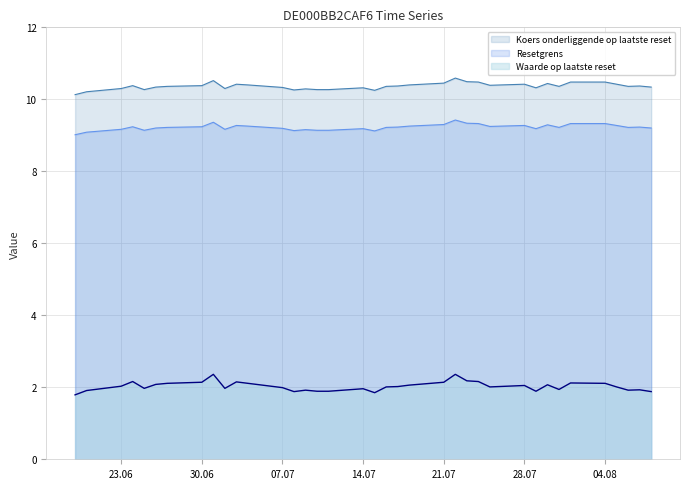

List the series in order of their peak value, lowest first.

Waarde op laatste reset, Resetgrens, Koers onderliggende op laatste reset